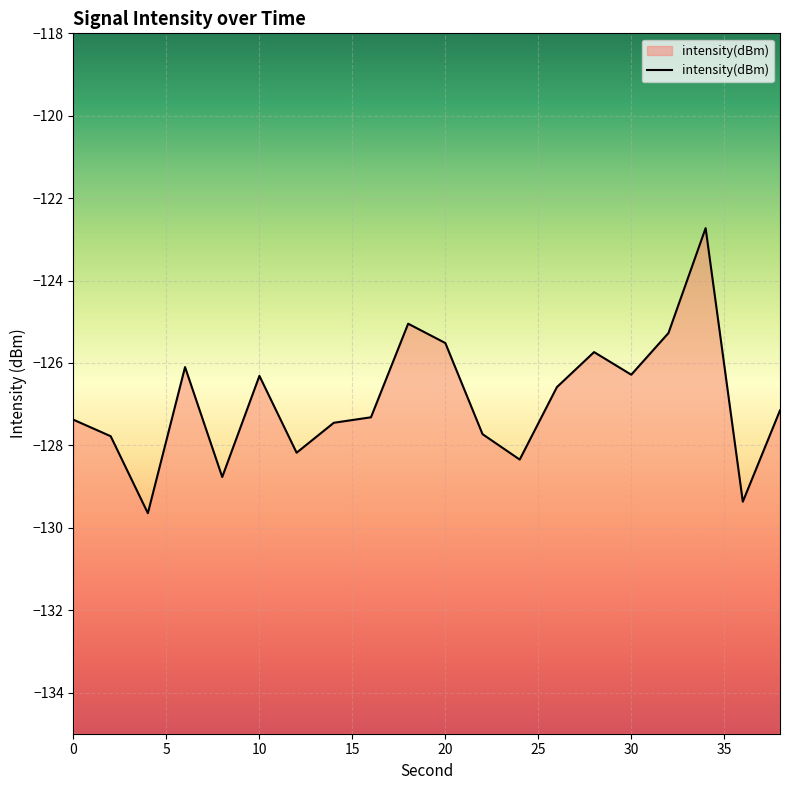

How many data points are less than -127?

11